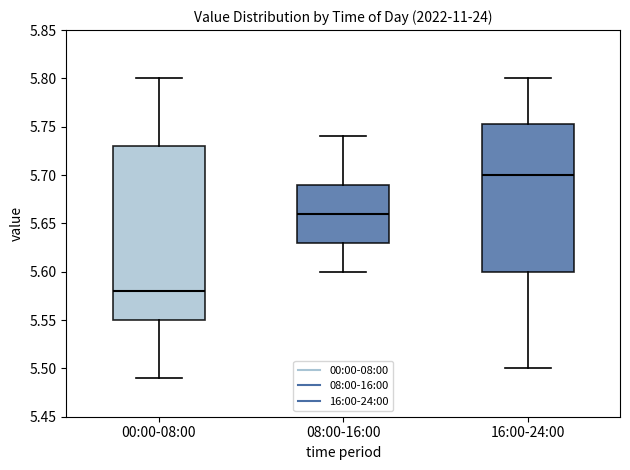

Which box has the highest median line?

16:00-24:00